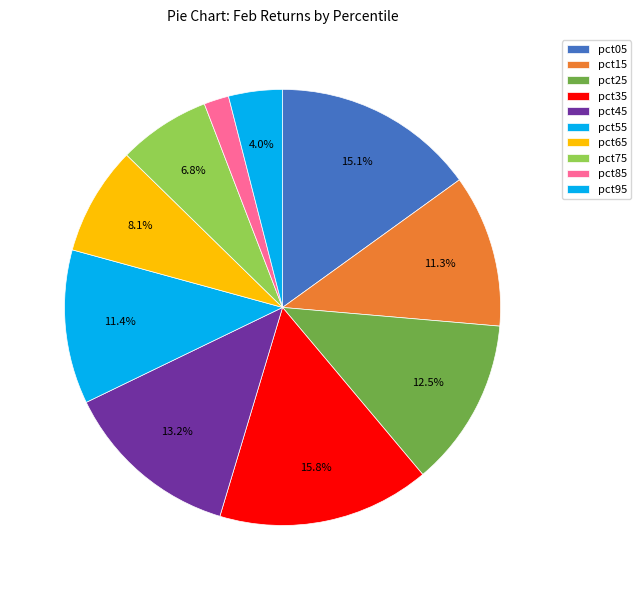

What is the total percentage of pct35 and pct55?

27.2%